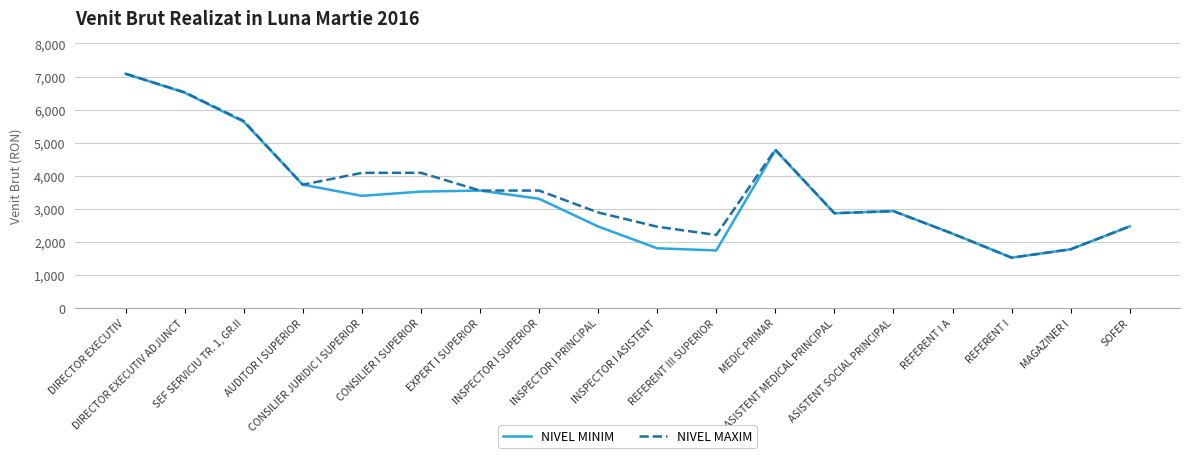

What are all the series names shown in the legend?

NIVEL MINIM, NIVEL MAXIM